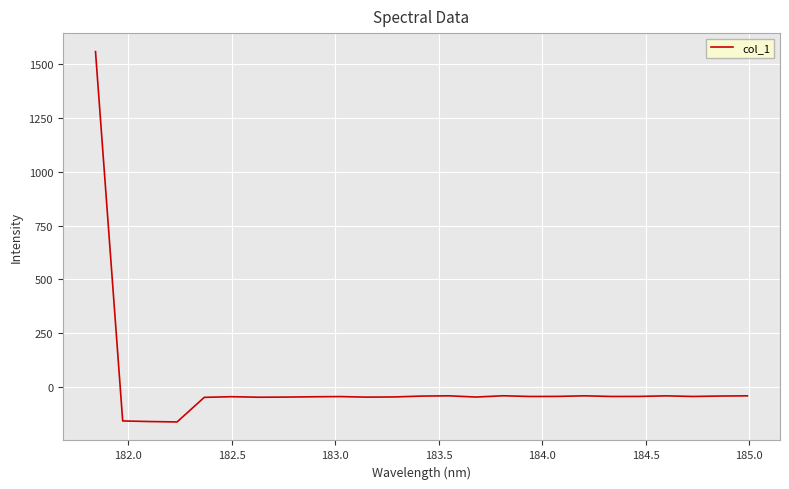

What is the maximum value shown in the chart?

1558.9